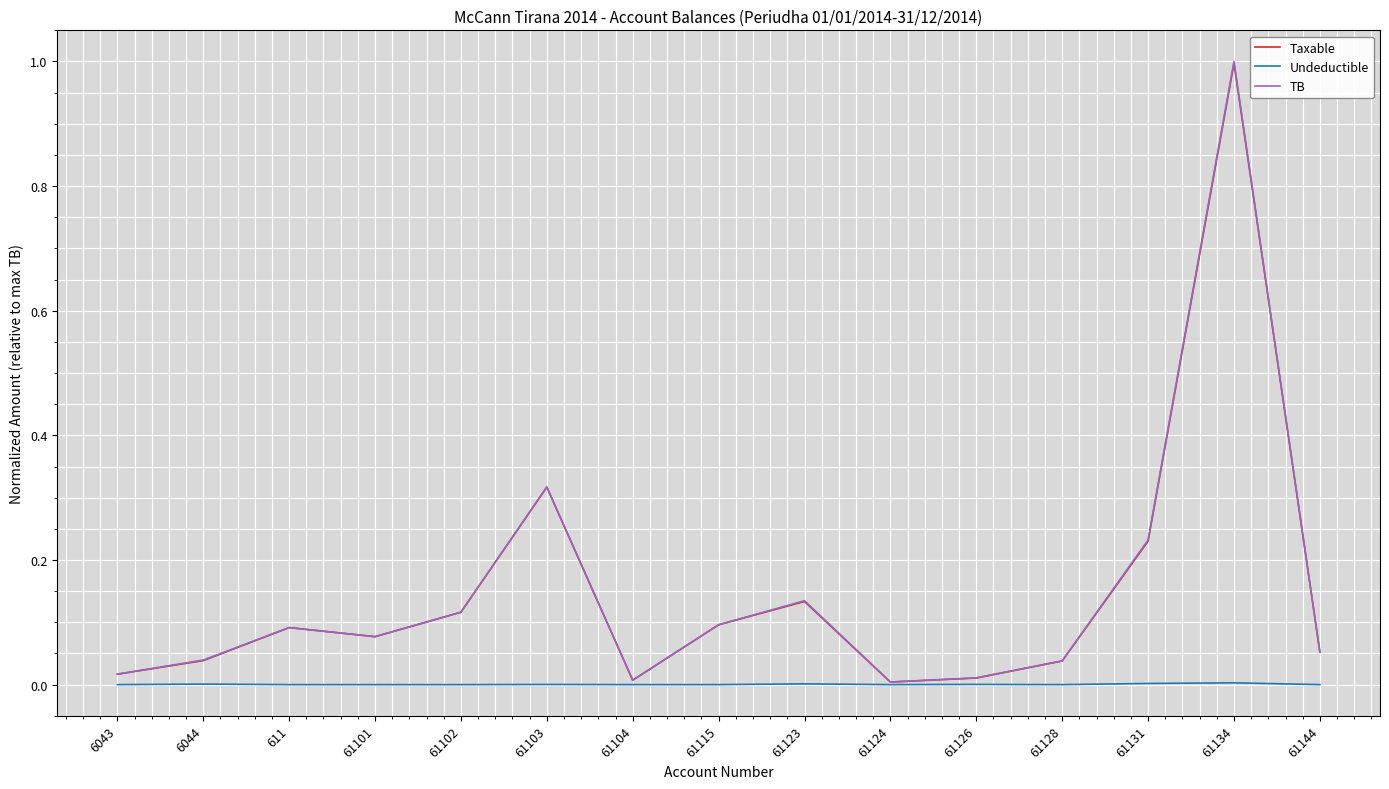

How many series are shown in this chart?

3